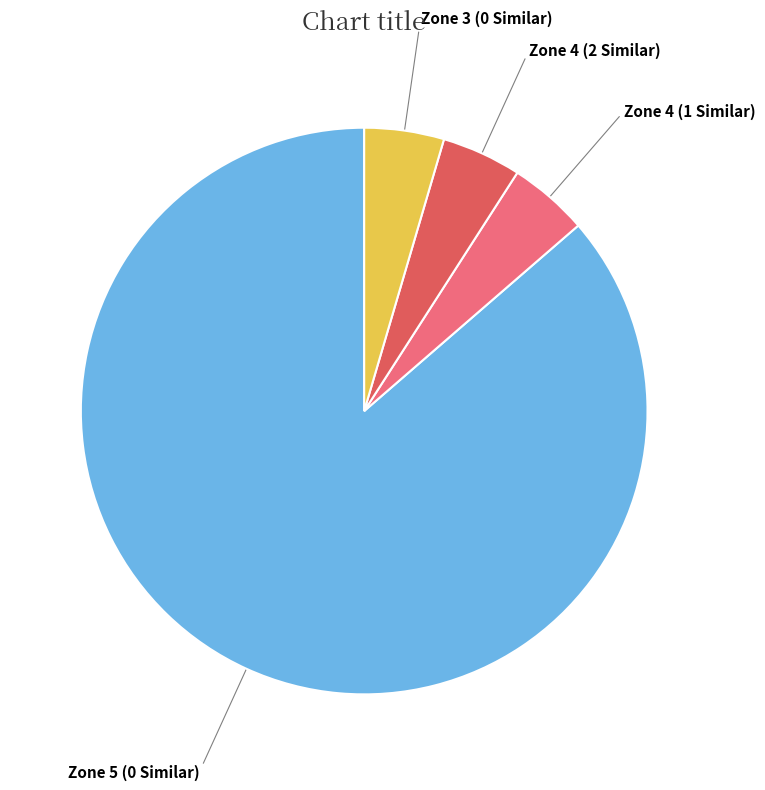

Is the sum of Zone 5 (0 Similar) and Zone 4 (2 Similar) greater than half?

Yes